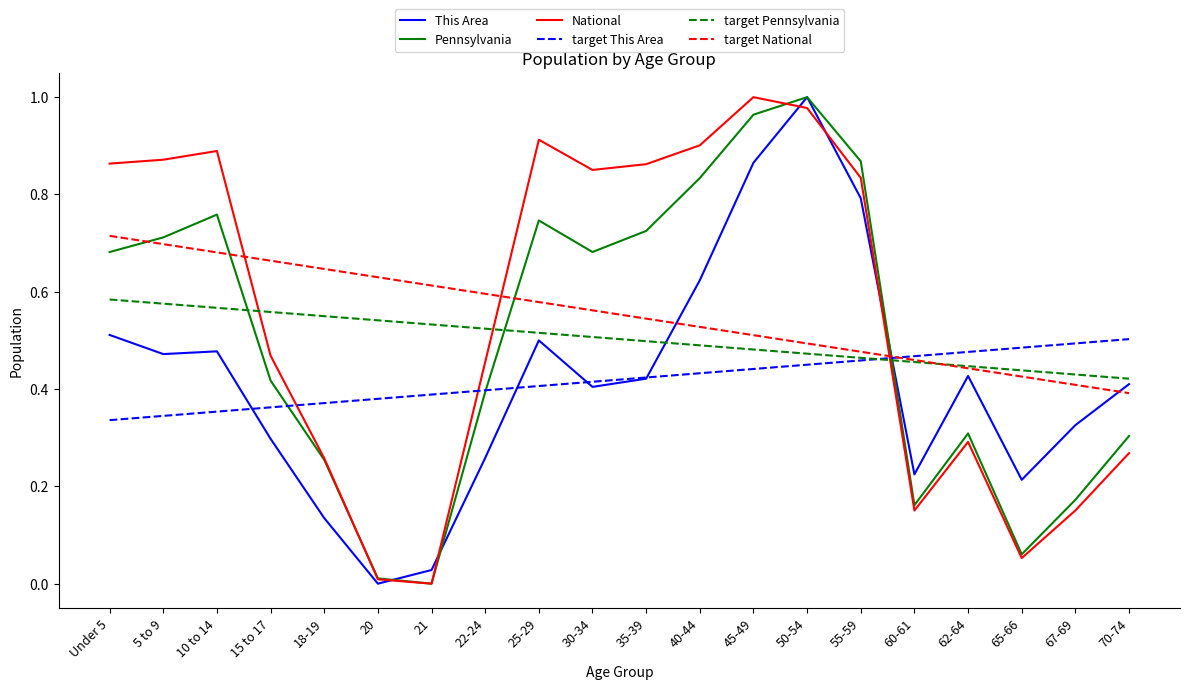

The Pennsylvania series shows 0.3 at 70-74. True or false?

True